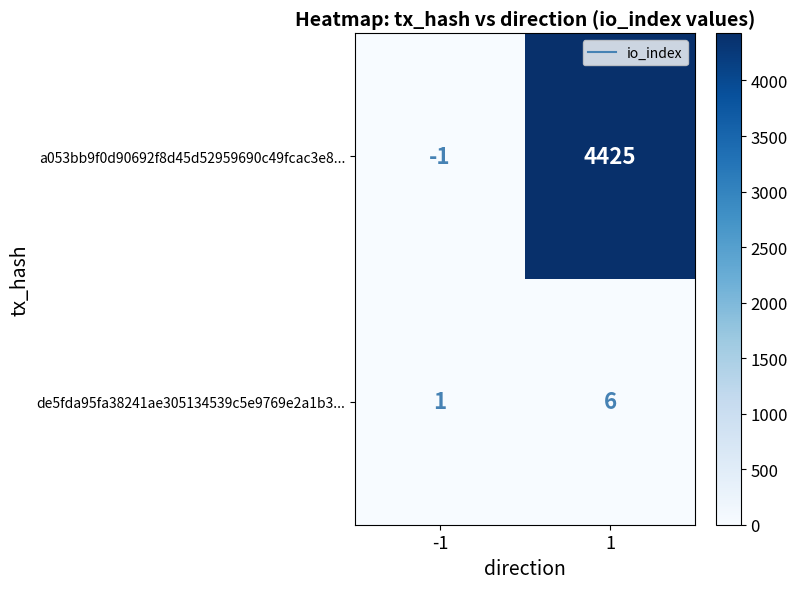

What is the highest value of the a053bb9f0d90692f8d45d52959690c49fcac3e8... series?

4425